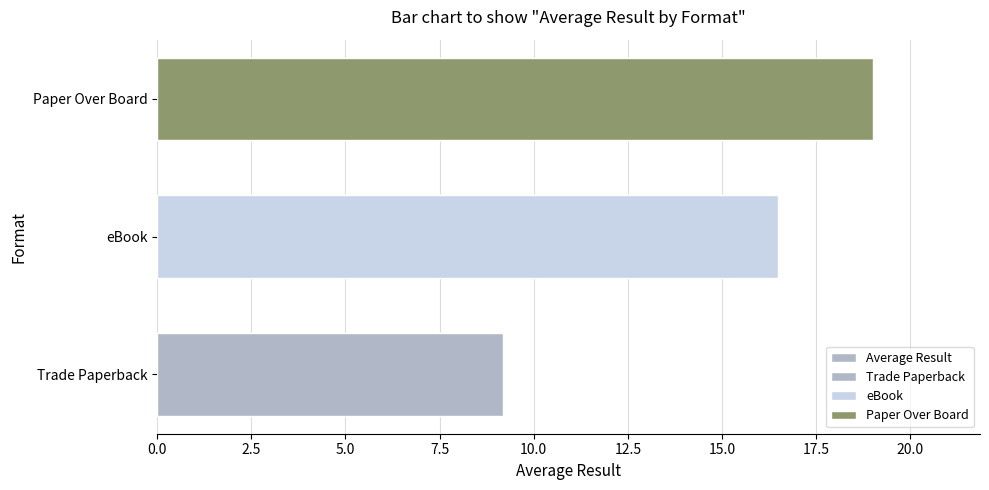

What is the maximum value shown in the chart?

19.0